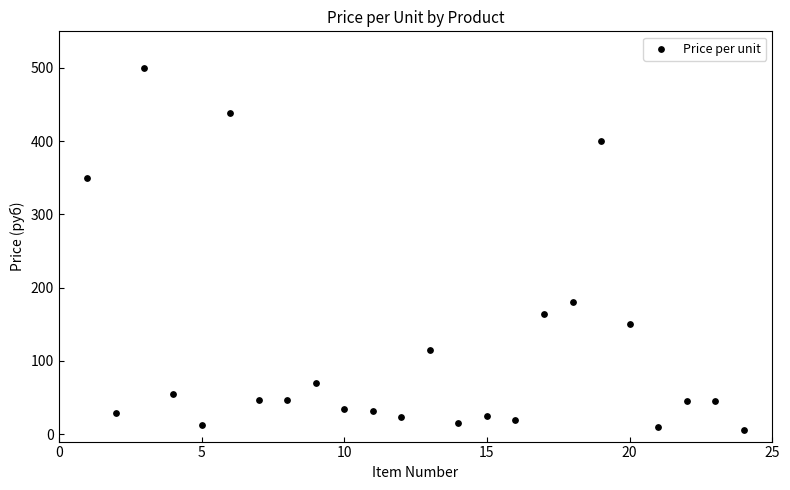

What is the range of X values (max minus min)?

23.0